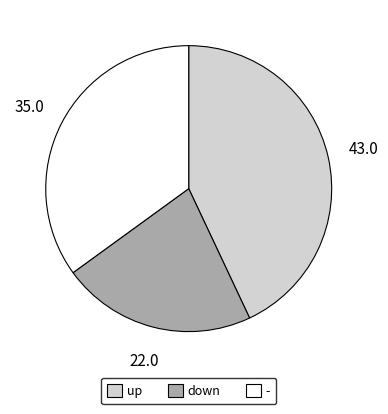

Which category has the biggest portion of the pie?

up